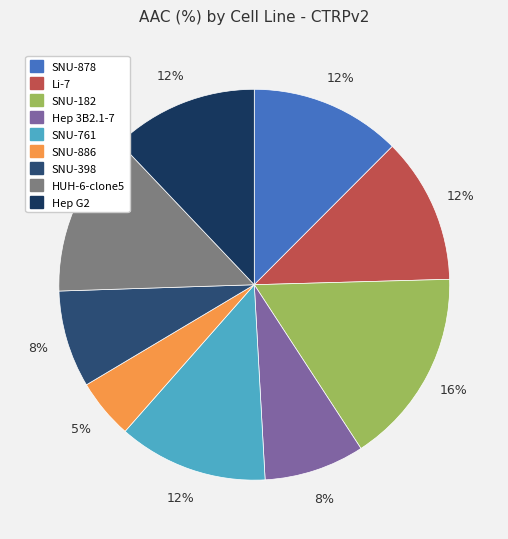

To the nearest percent, what percentage of the pie is SNU-182?

16%